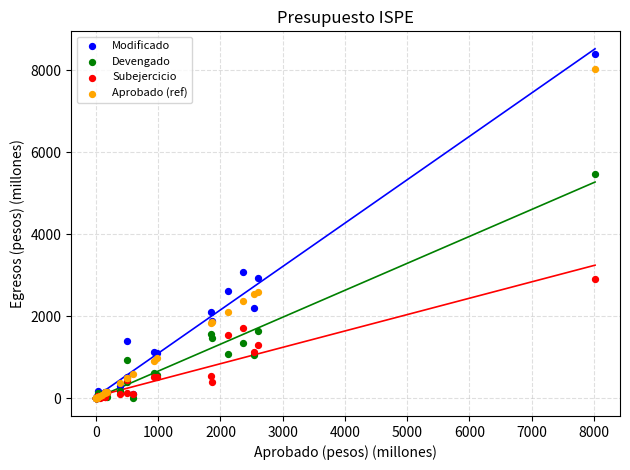

Which series has the largest Y range (max minus min)?

Modificado